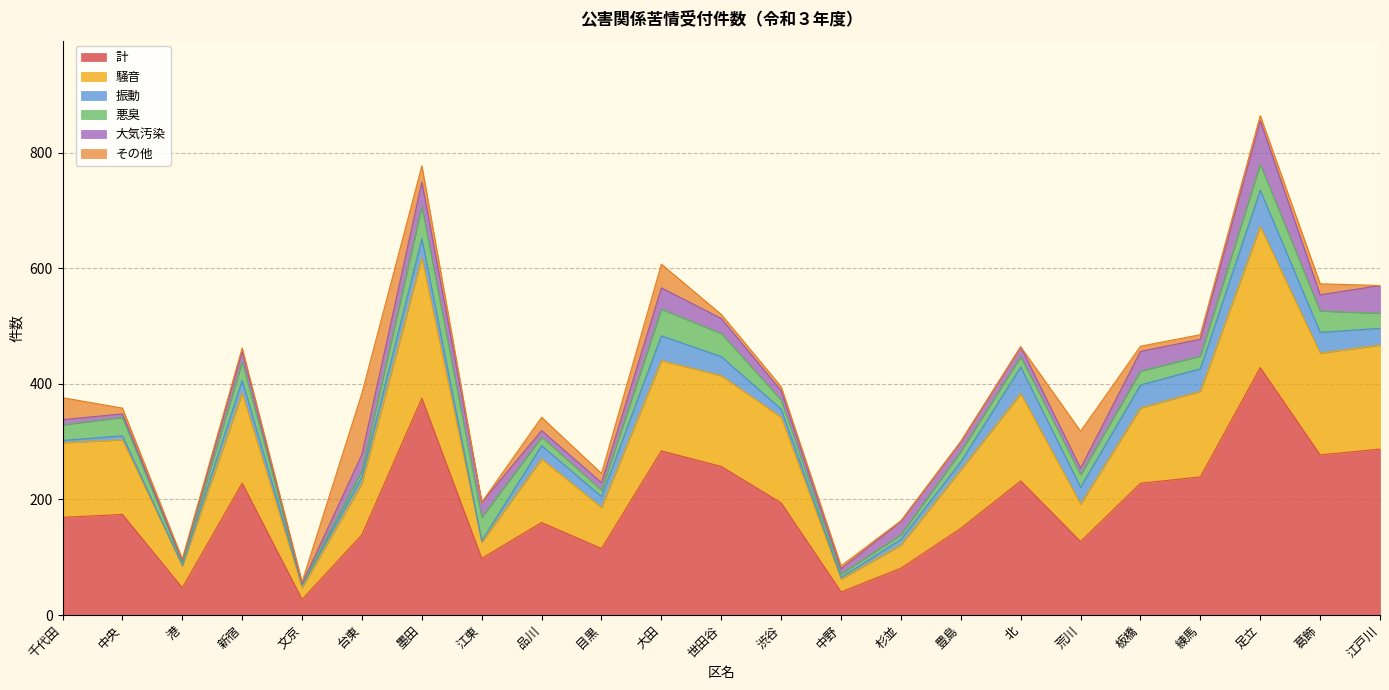

Where does the 計 series first go above 174?

新宿